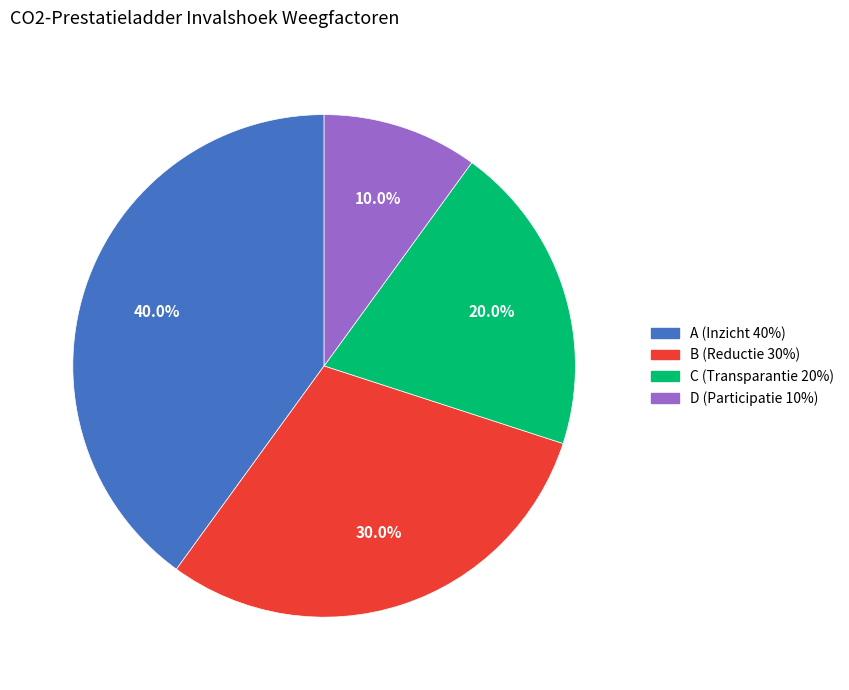

Which category has the smallest portion of the pie?

D (Participatie 10%)